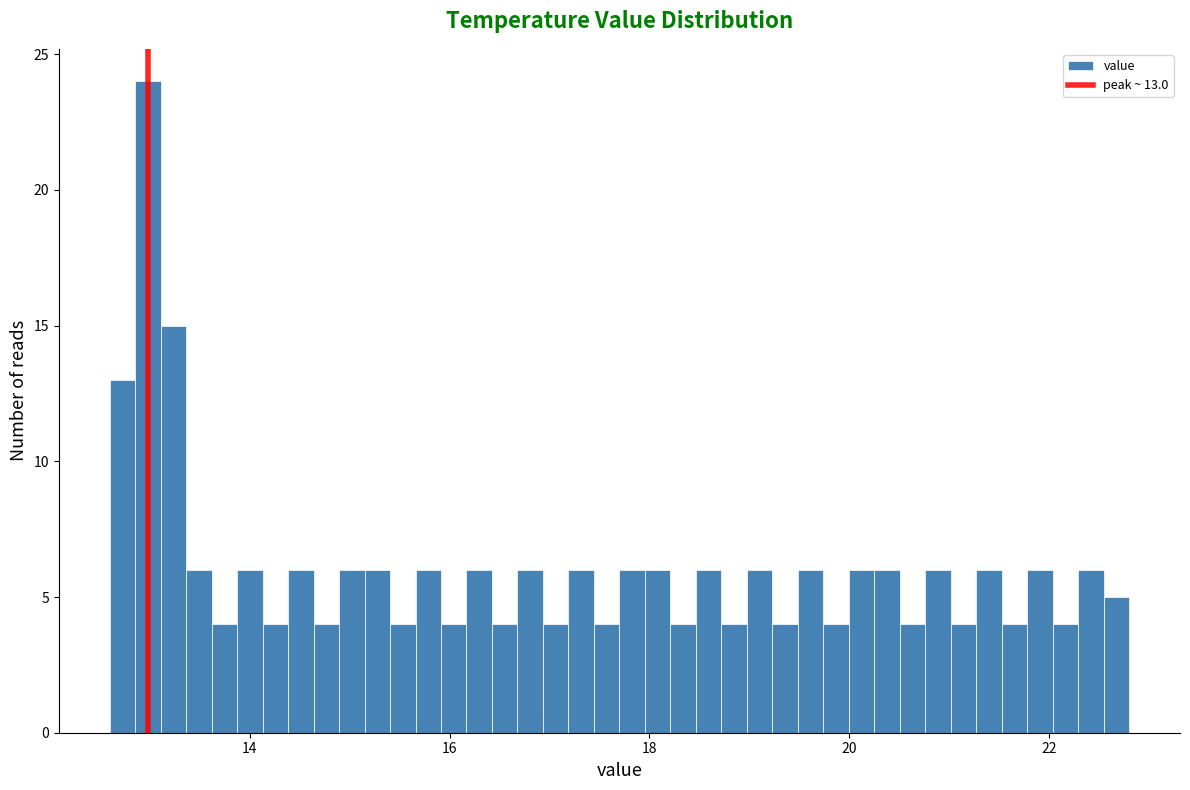

Around what value on the x-axis is the tallest bar? Give the approximate position of its centre, as read against the axis.

13.0